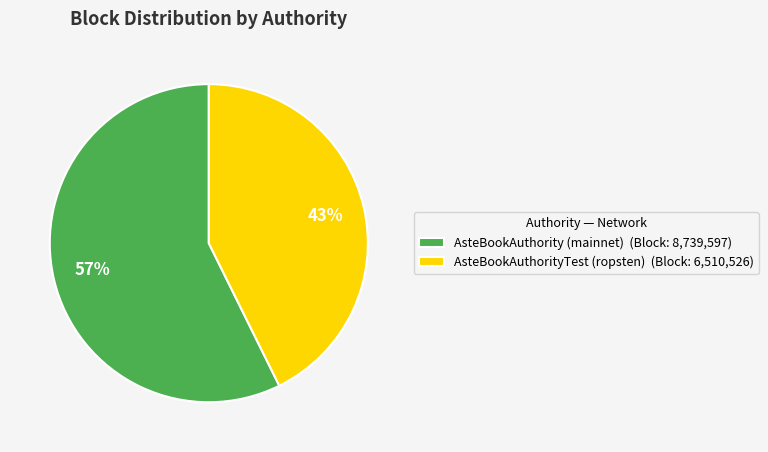

True or false: AsteBookAuthority (mainnet) accounts for 67% of the total.

False